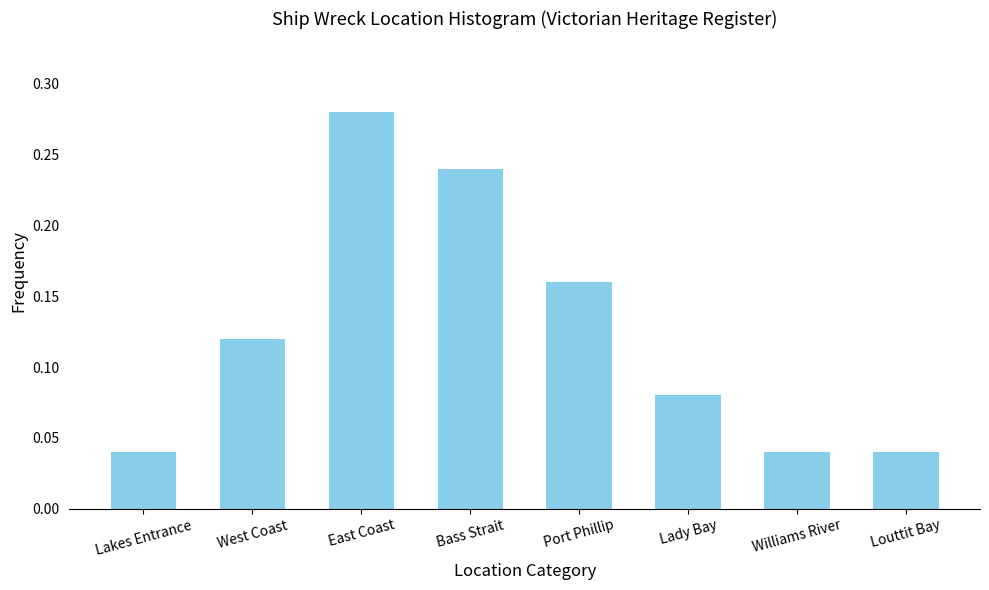

How many values are between 0 and 1?

8